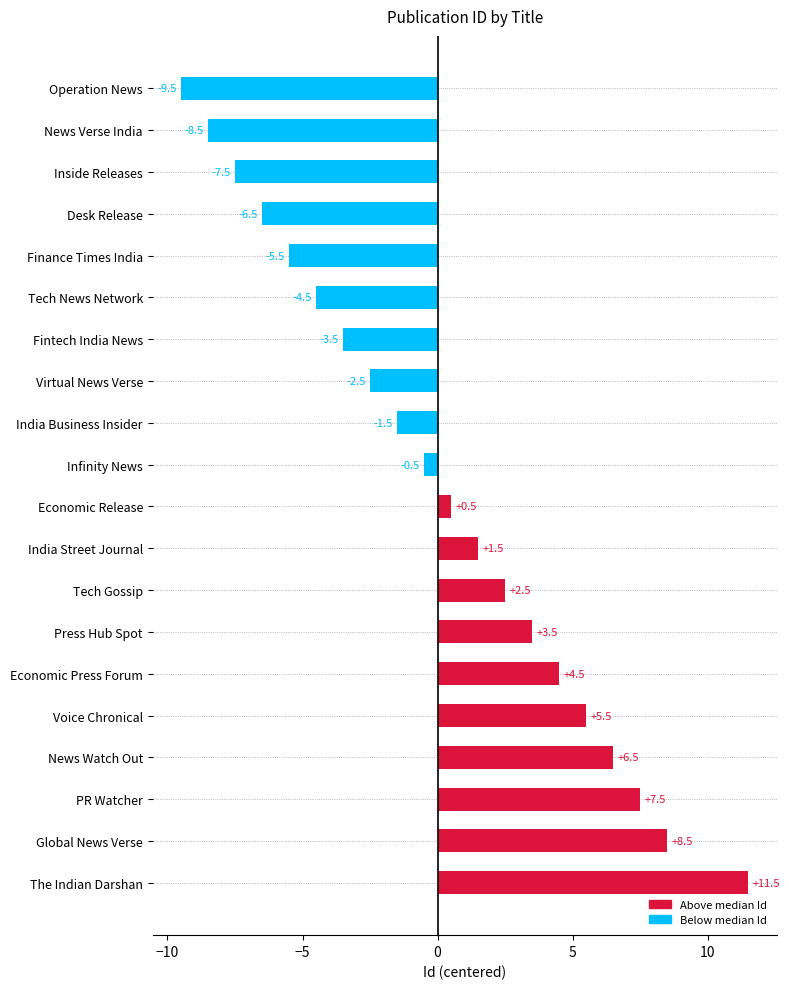

Reading top to bottom, transcribe all the data shown in this chart.

Operation News=-9.5	News Verse India=-8.5	Inside Releases=-7.5	Desk Release=-6.5	Finance Times India=-5.5	Tech News Network=-4.5	Fintech India News=-3.5	Virtual News Verse=-2.5	India Business Insider=-1.5	Infinity News=-0.5	Economic Release=0.5	India Street Journal=1.5	Tech Gossip=2.5	Press Hub Spot=3.5	Economic Press Forum=4.5	Voice Chronical=5.5	News Watch Out=6.5	PR Watcher=7.5	Global News Verse=8.5	The Indian Darshan=11.5